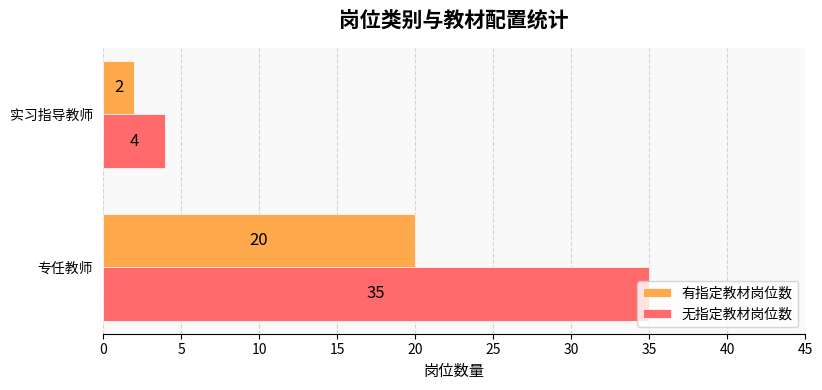

How many data points in 无指定教材岗位数 are less than 35?

1